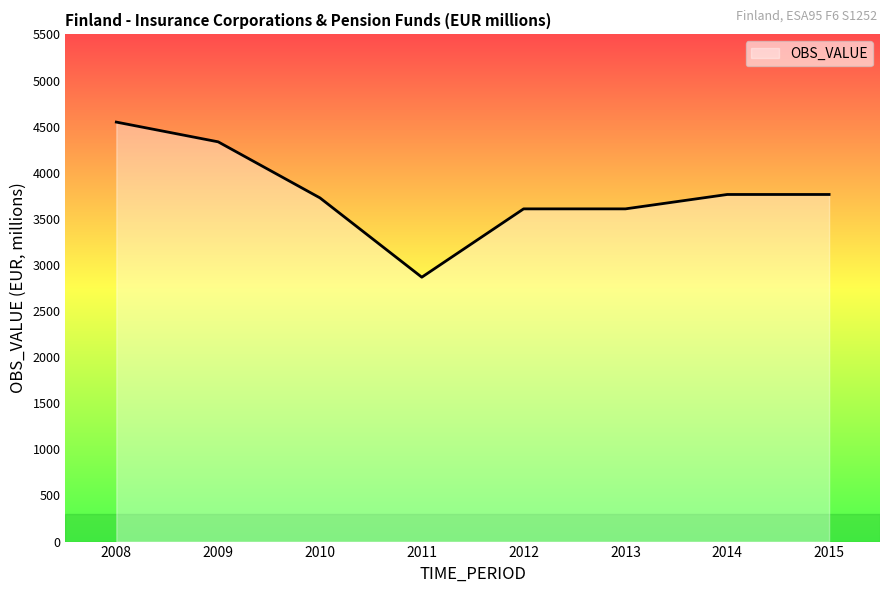

Between 2013 and 2009, which is larger?

2009